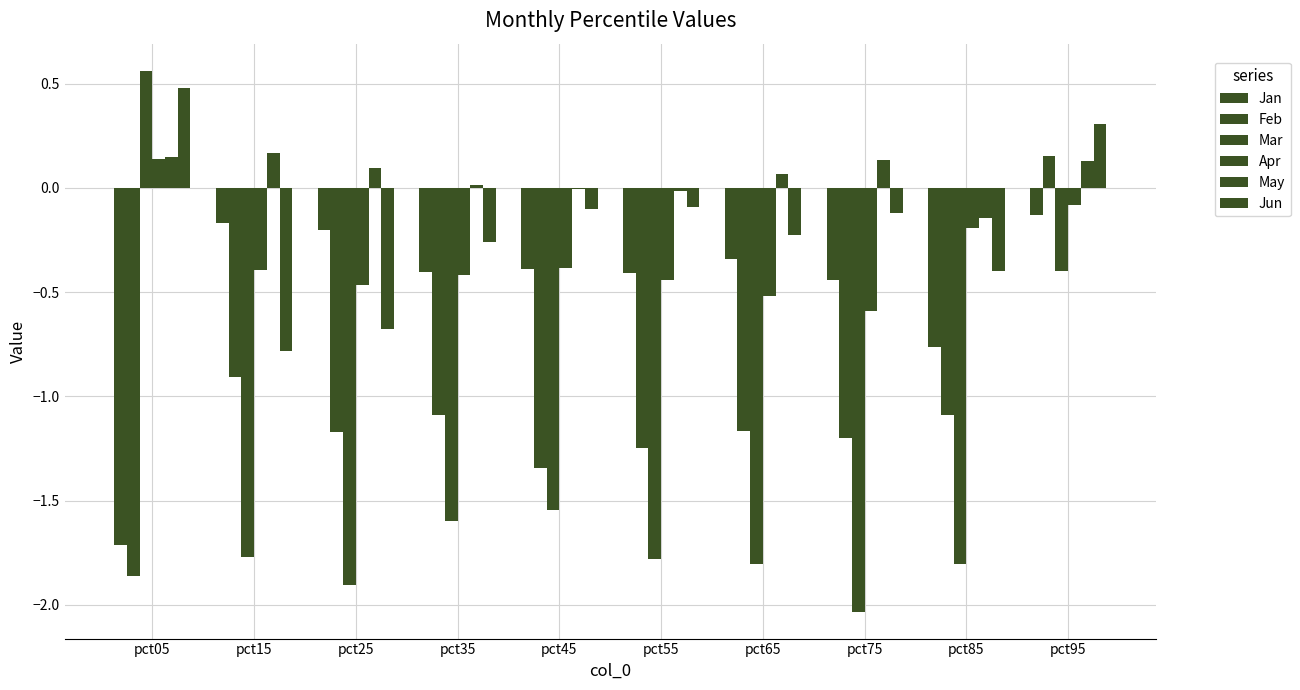

How many series are shown in this chart?

6